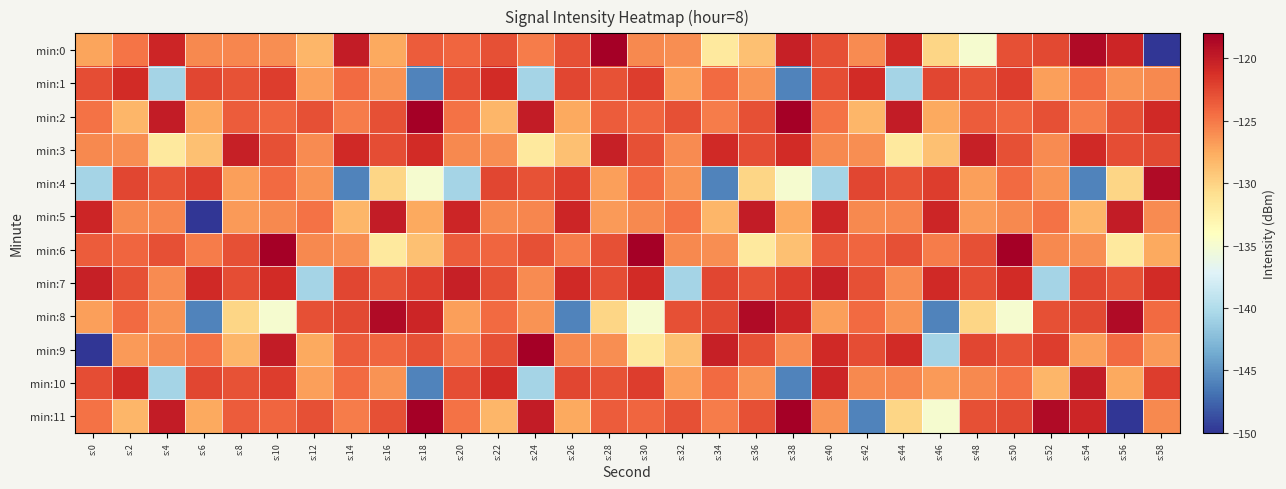

At s:58, list the series in order from largest to smallest.

min:4, min:2, min:7, min:10, min:3, min:8, min:11, min:1, min:5, min:9, min:6, min:0